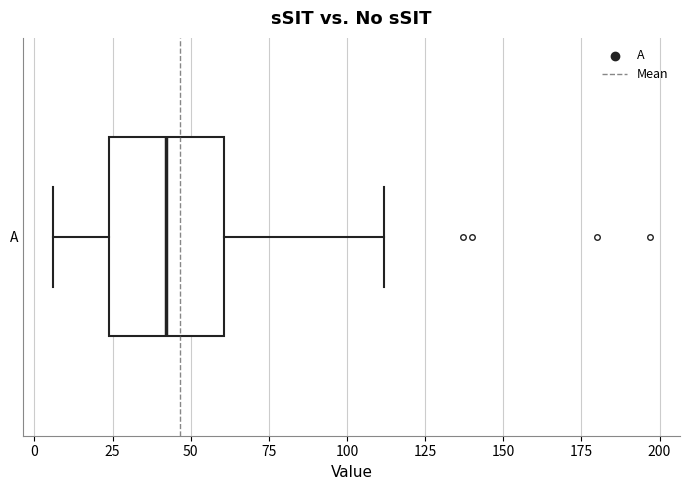

Transcribe this box plot: give where the median line is, the range the box spans, and where the two whiskers end, as read against the x-axis. The values are not printed on the chart, so give them approximately, as read against the axis.

median 40, box 25 to 60, whiskers 5 to 110